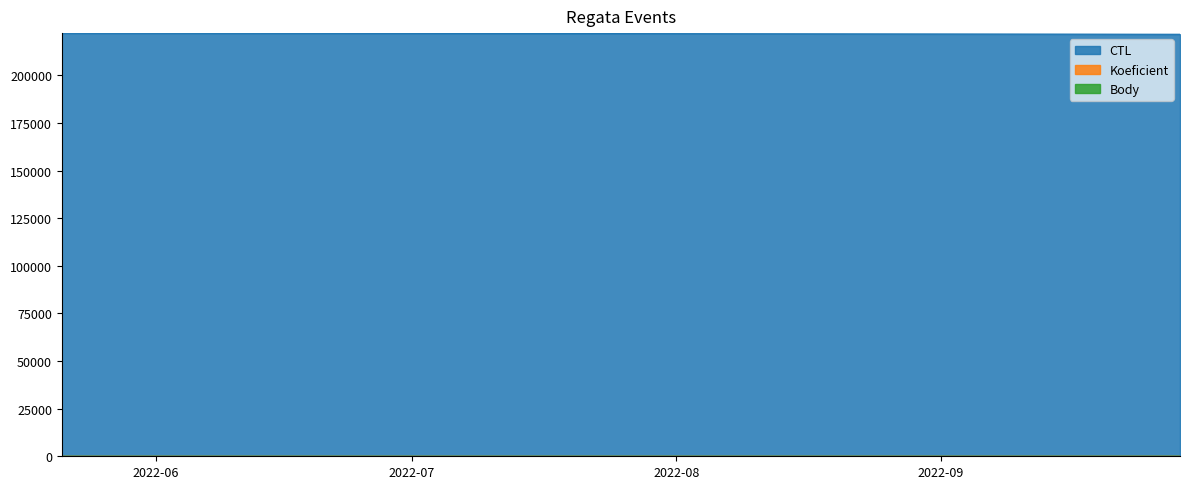

The Koeficient series shows 7 at 2022-07-16. True or false?

True